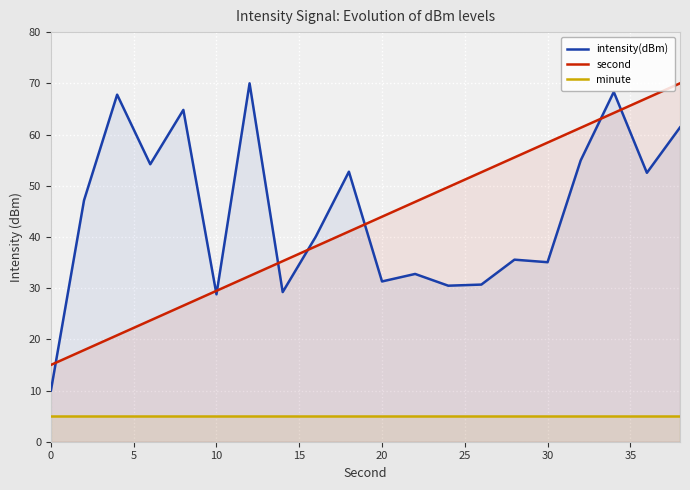

True or false: minute and second intersect in this chart.

False